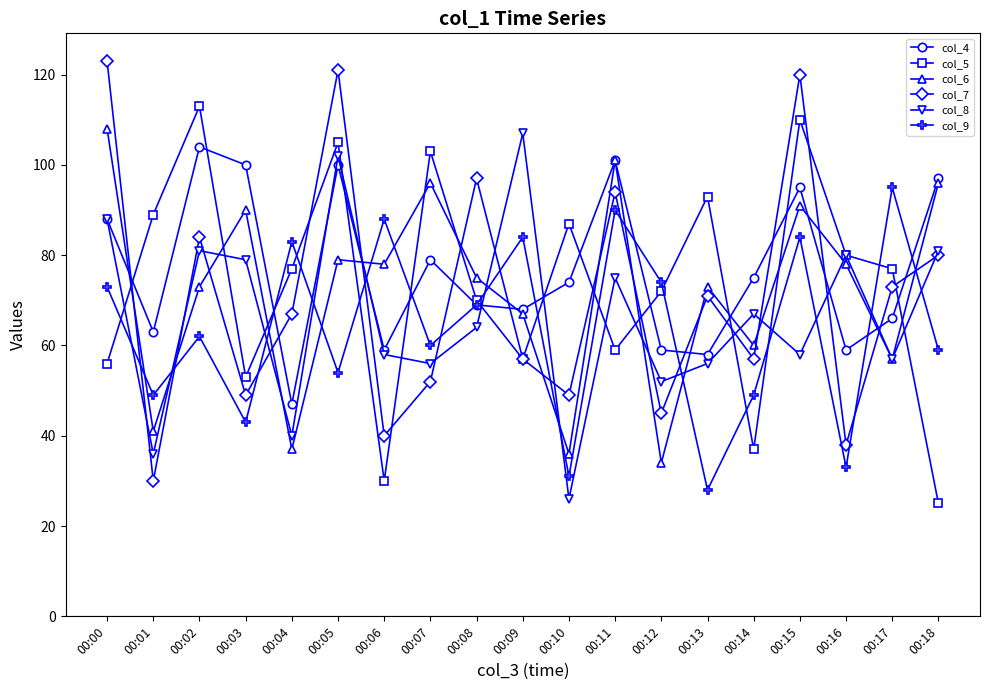

Where is the first local maximum for col_7?

00:02